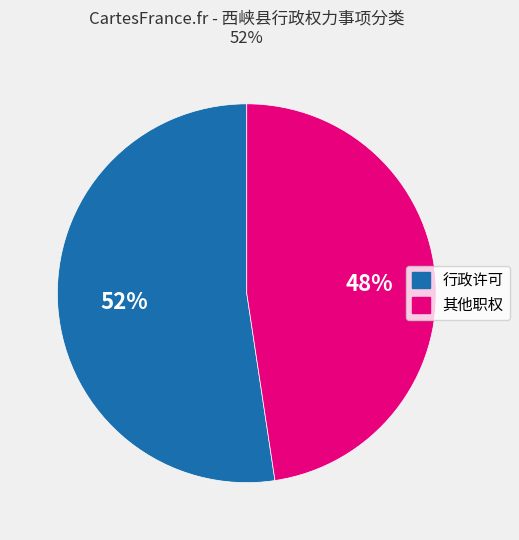

Approximately how many times larger is the value at 行政许可 compared to 其他职权?

1.1